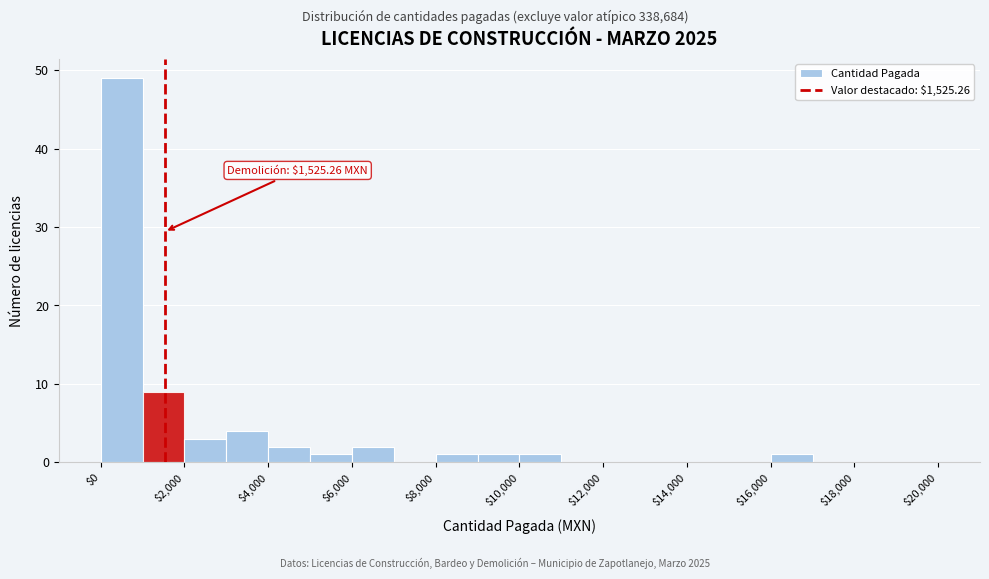

Over which range of the x-axis is the bar tallest?

0 to 1000